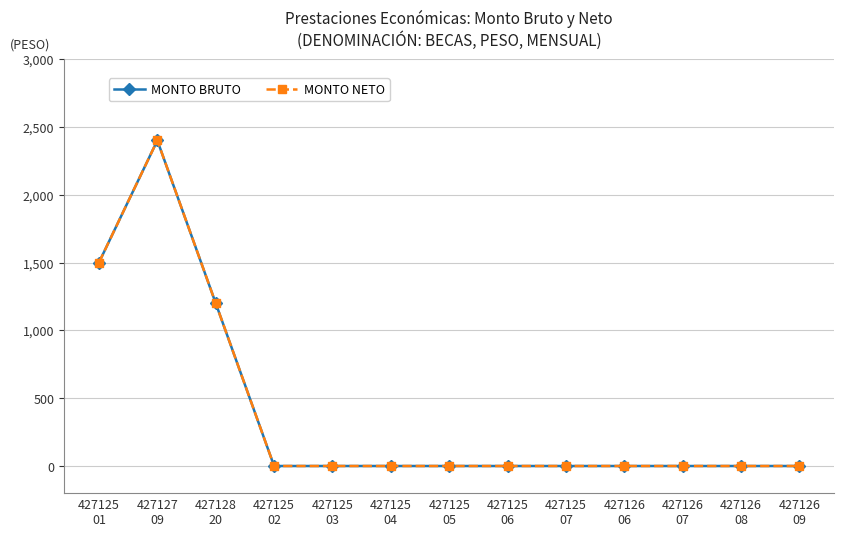

The MONTO NETO series shows 2337 at 427125
01. True or false?

False